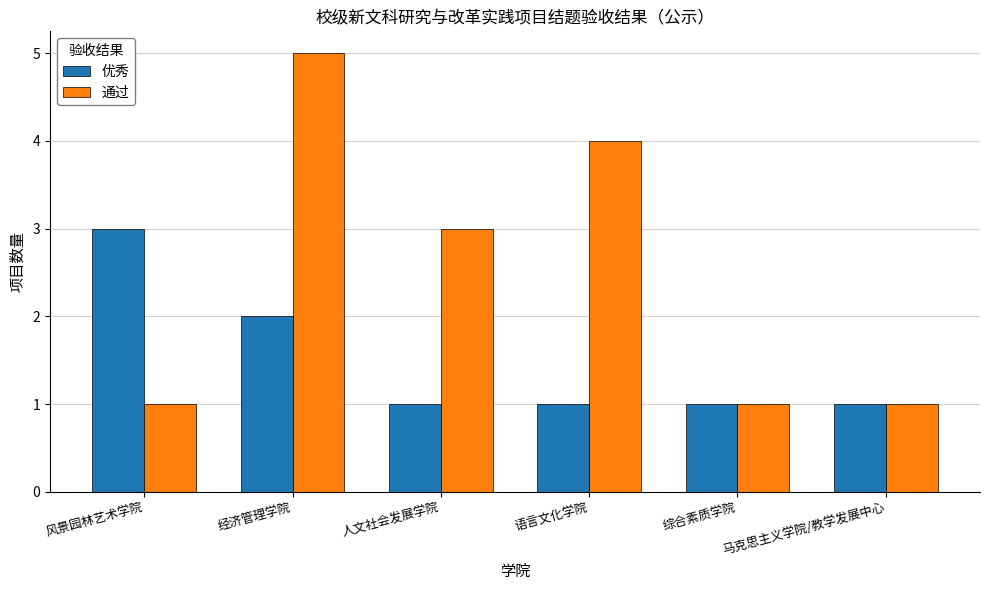

What is the sum of all 通过 values?

15